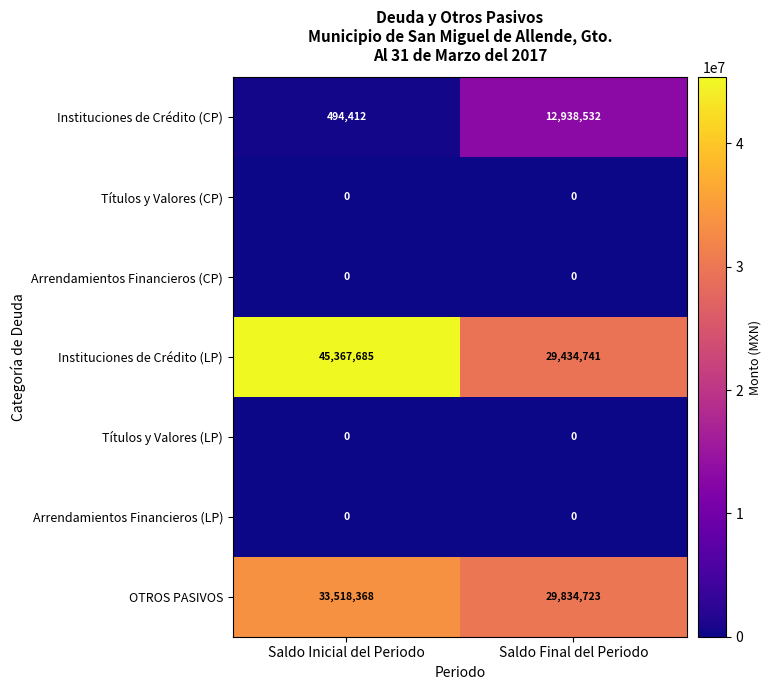

At which category does the chart reach its peak across all series?

Saldo Inicial del Periodo